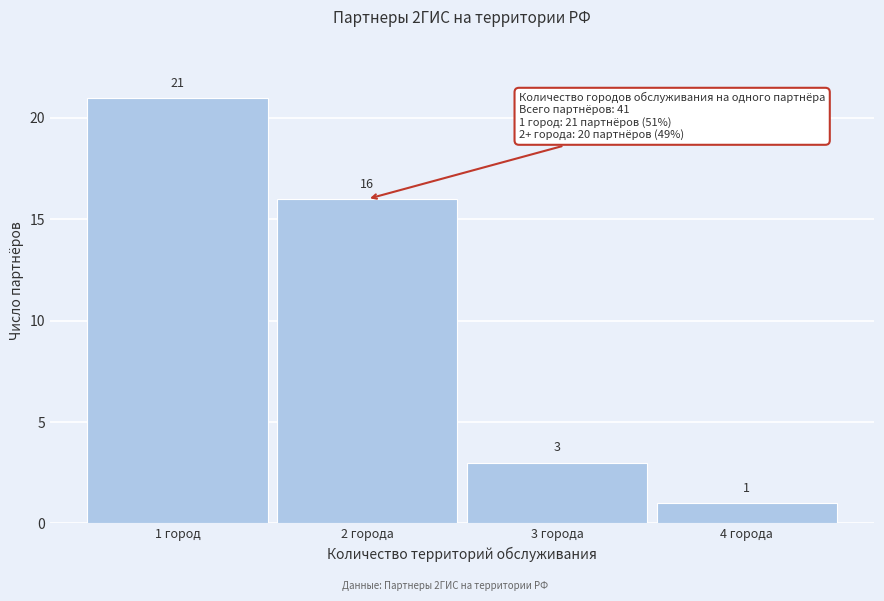

Reading left to right, transcribe all the data shown in this chart.

21	16	3	1